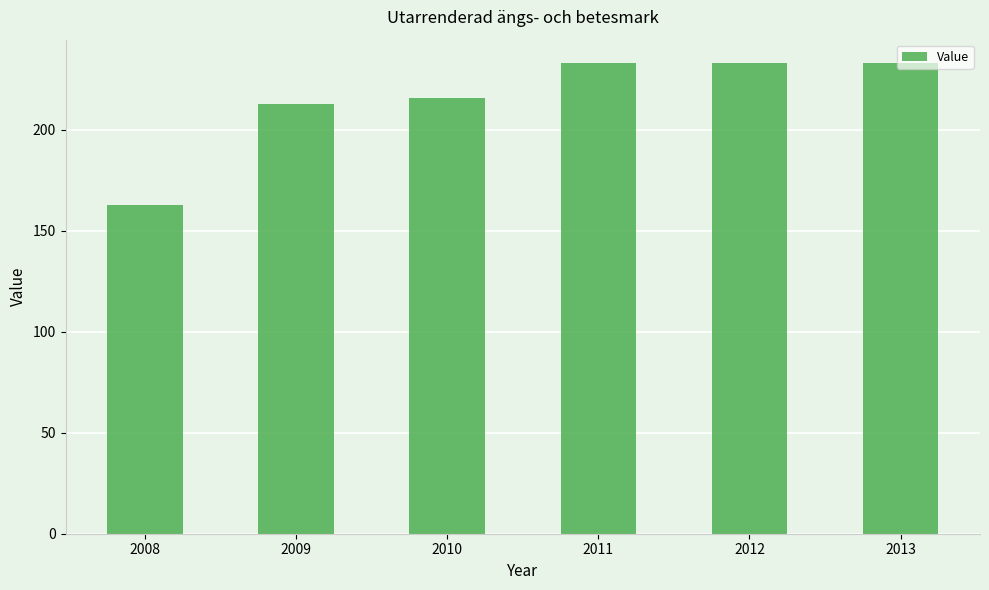

What is the change in value from 2010 to 2012?

+17